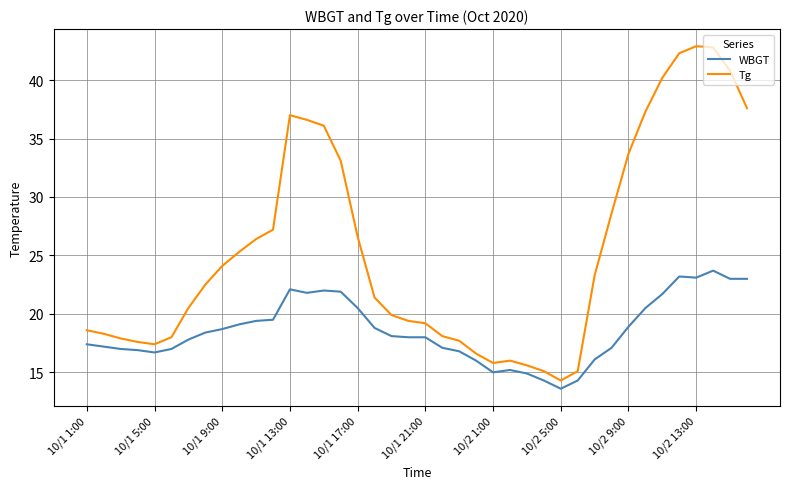

Which series has the largest total across all categories?

Tg